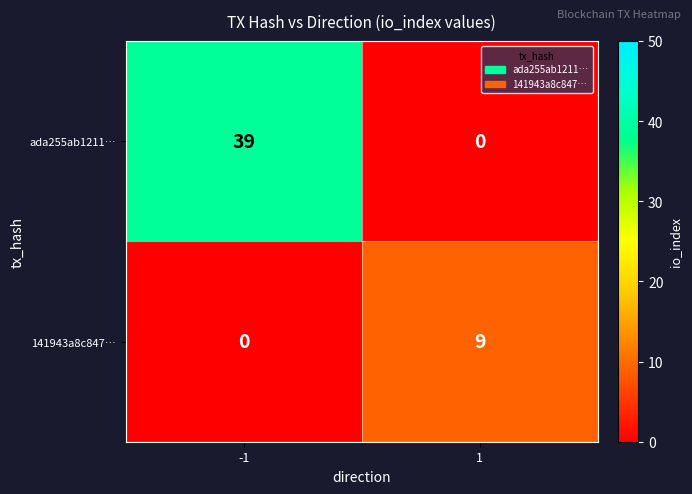

Which series has the largest total across all categories?

ada255ab1211…